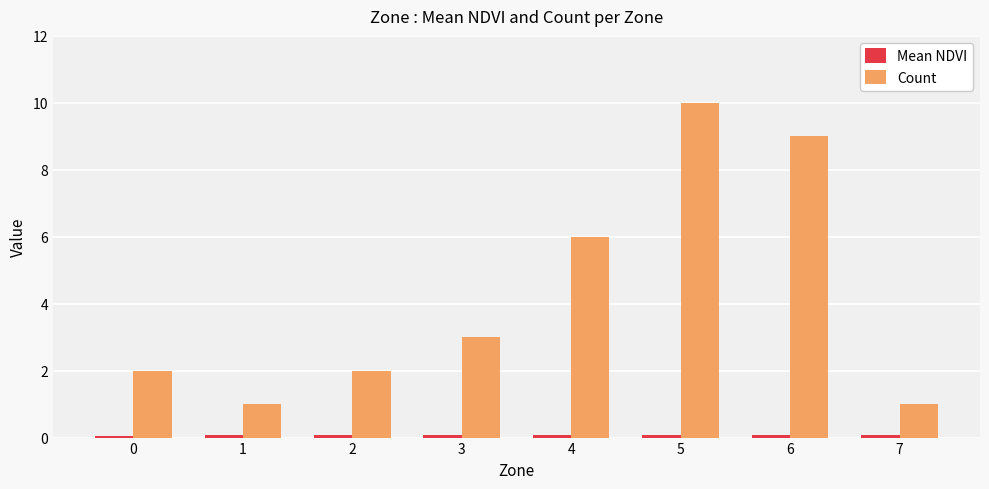

Between 0 and 1, which series saw the biggest shift?

Count